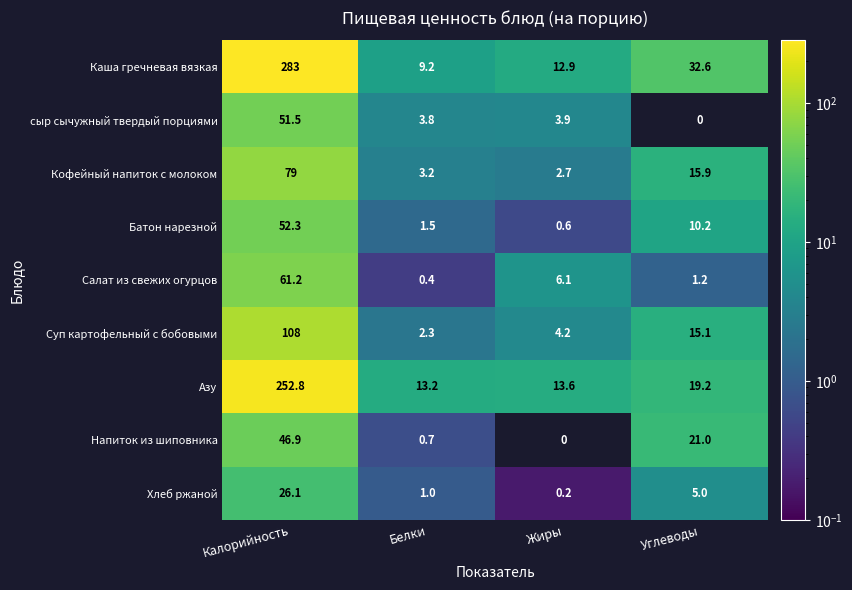

At how many categories does at least one series exceed 257?

1